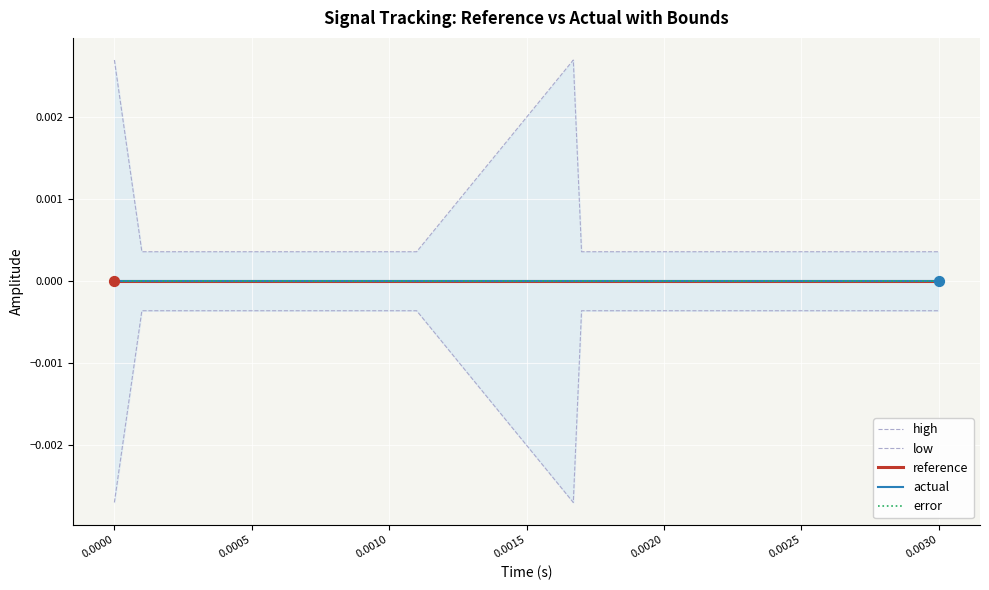

What are all the series names shown in the legend?

high, low, reference, actual, error